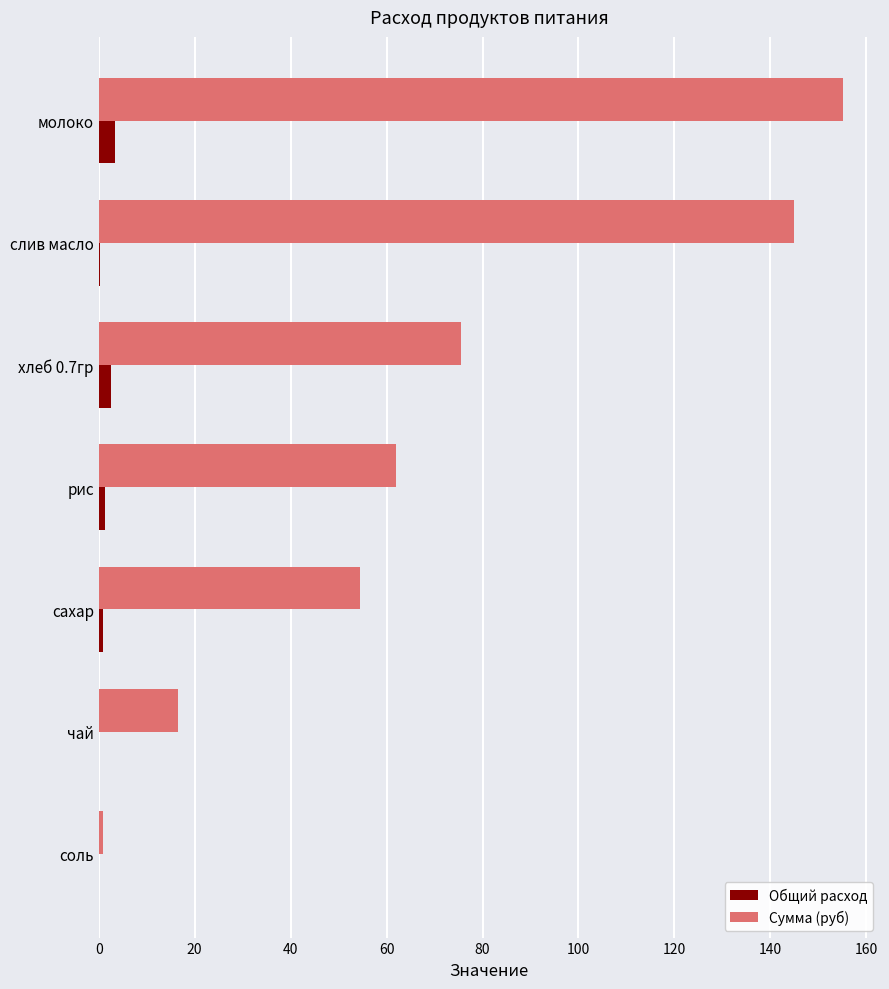

Which series has the largest total across all categories?

Сумма (руб)